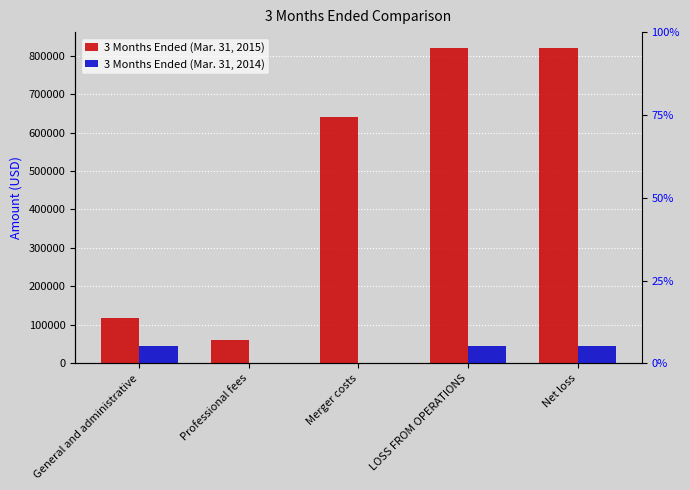

True or false: 3 Months Ended (Mar. 31, 2014) has a value of 46021 at LOSS FROM OPERATIONS.

True